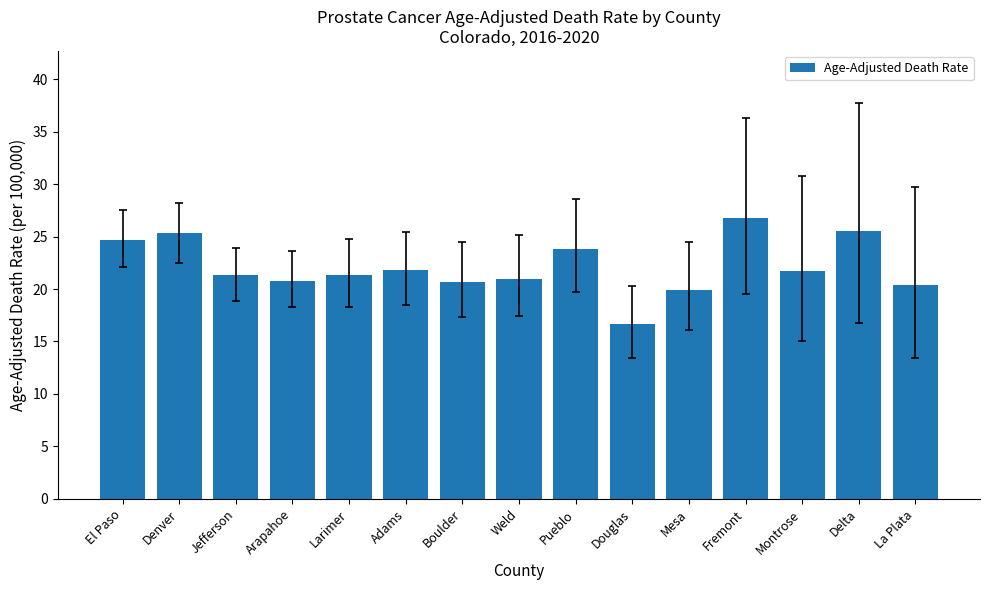

The chart shows a value of 16.1 at El Paso. True or false?

False